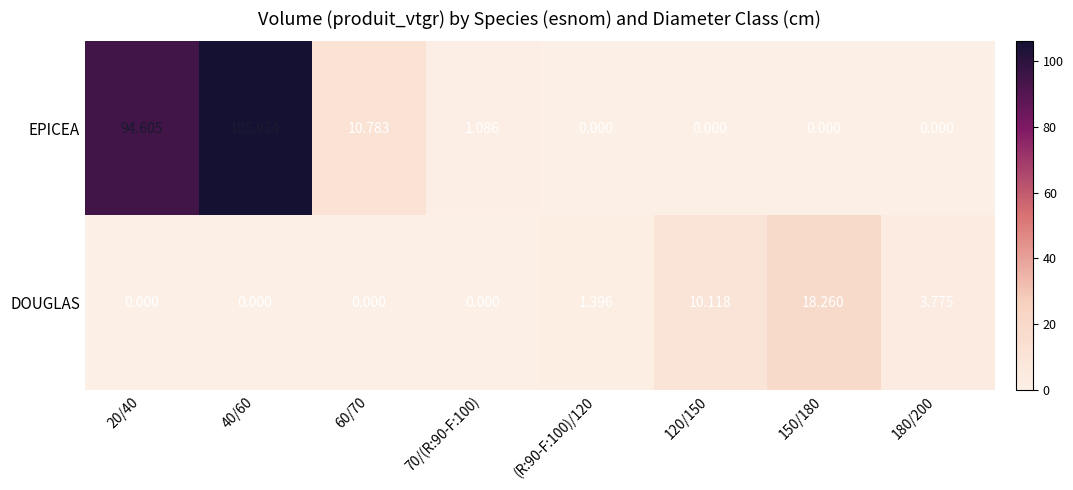

Which series has the largest range (max minus min)?

EPICEA